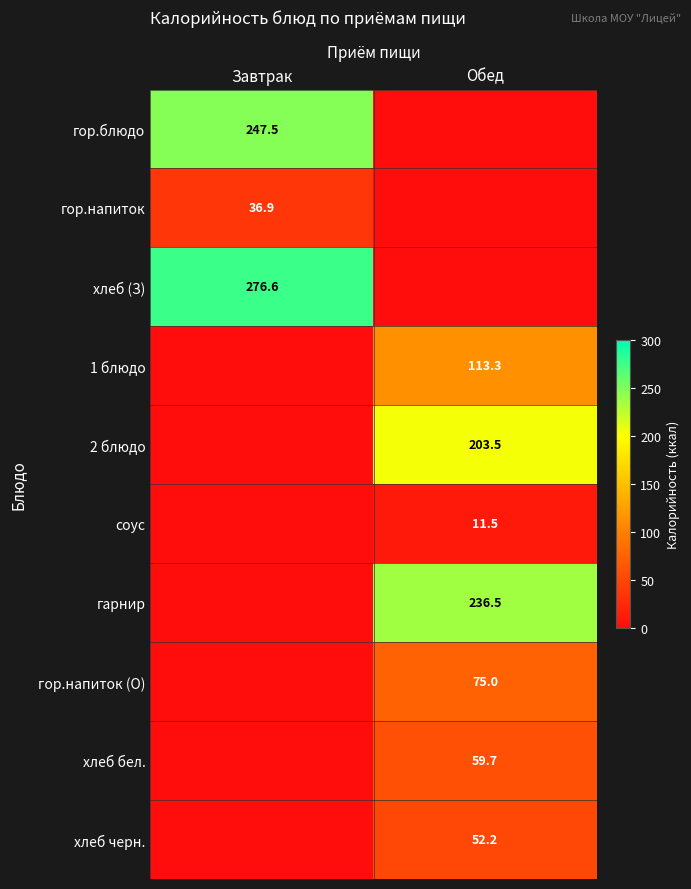

What is the difference between the highest and lowest values at Обед?

236.5